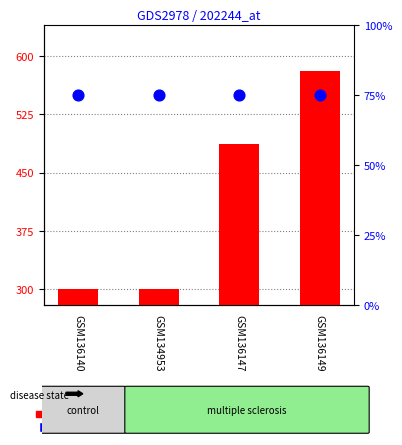

Which series has the largest total across all categories?

count